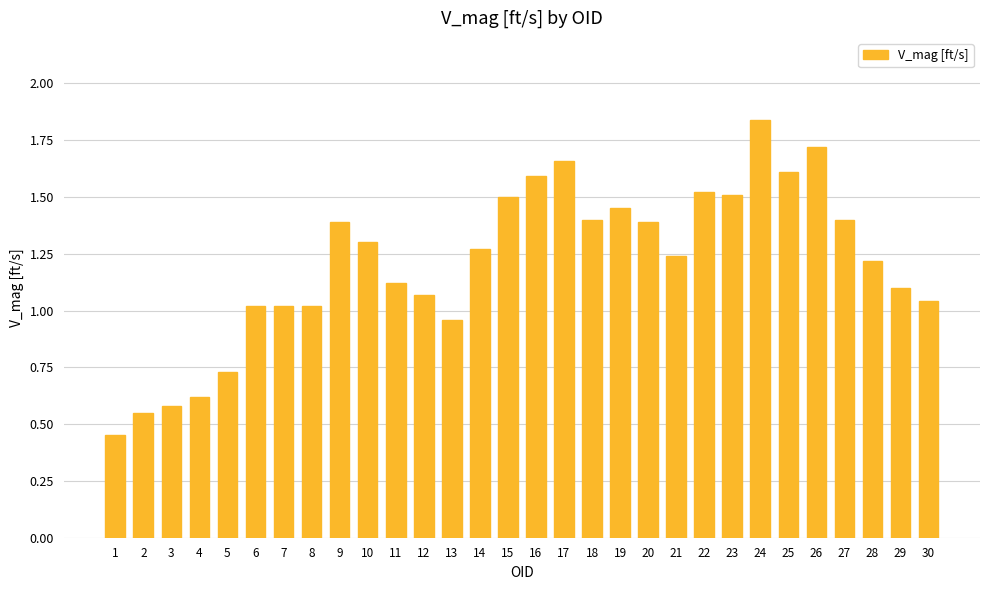

Is it true that the value at 22 is 1.5?

True